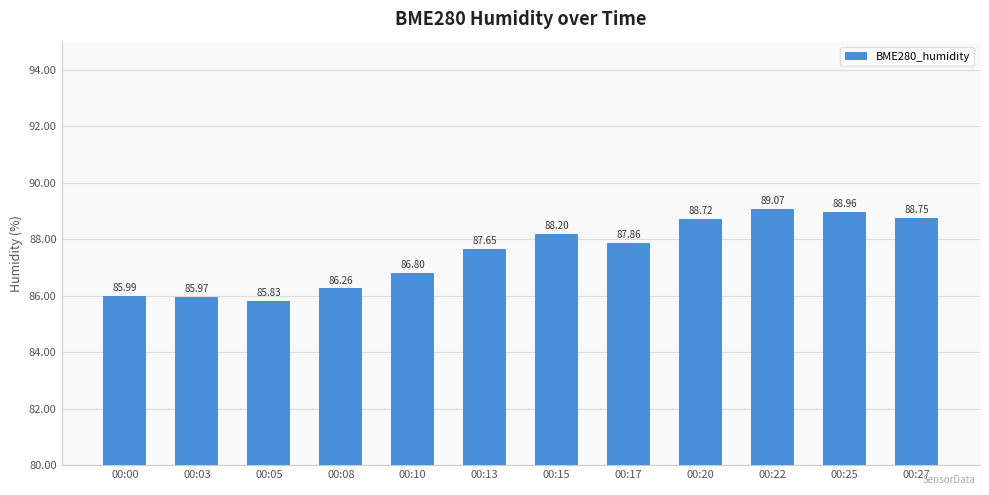

What is the sum of the values at 00:08 and 00:22?

175.3